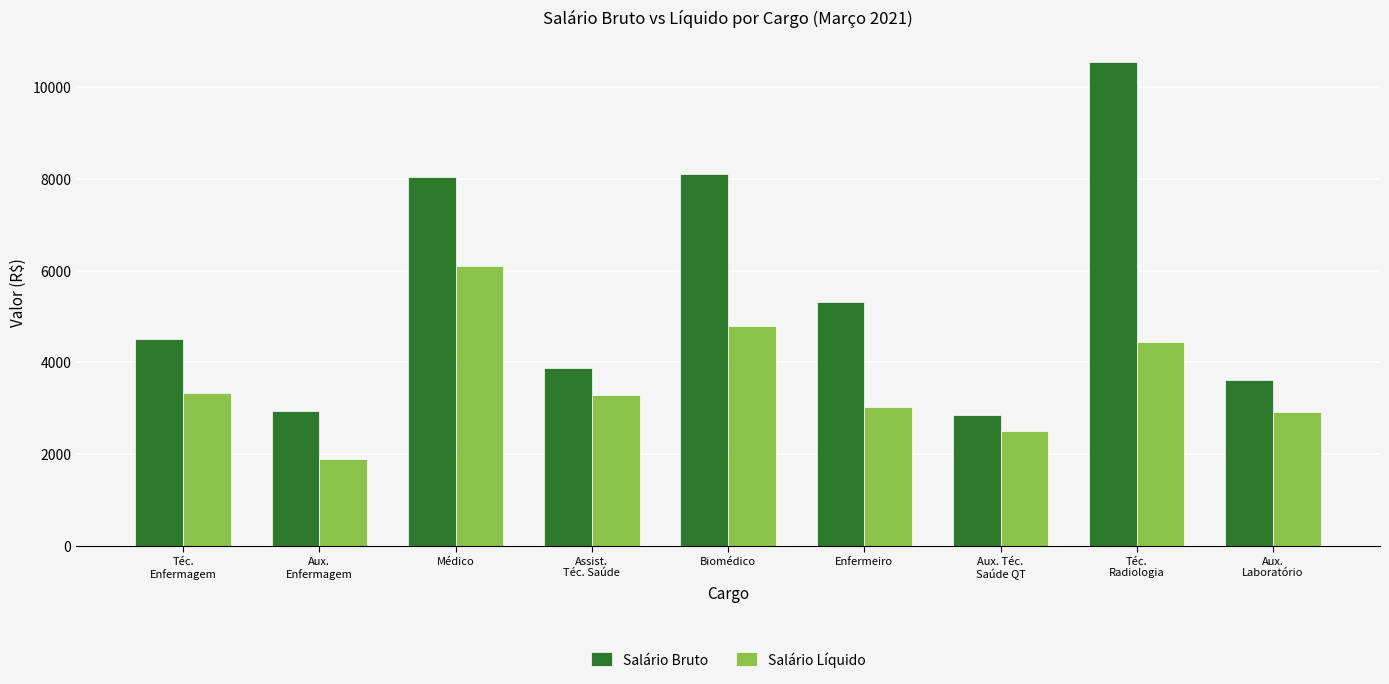

The Salário Líquido series shows 4457.4 at Téc.
Radiologia. True or false?

True